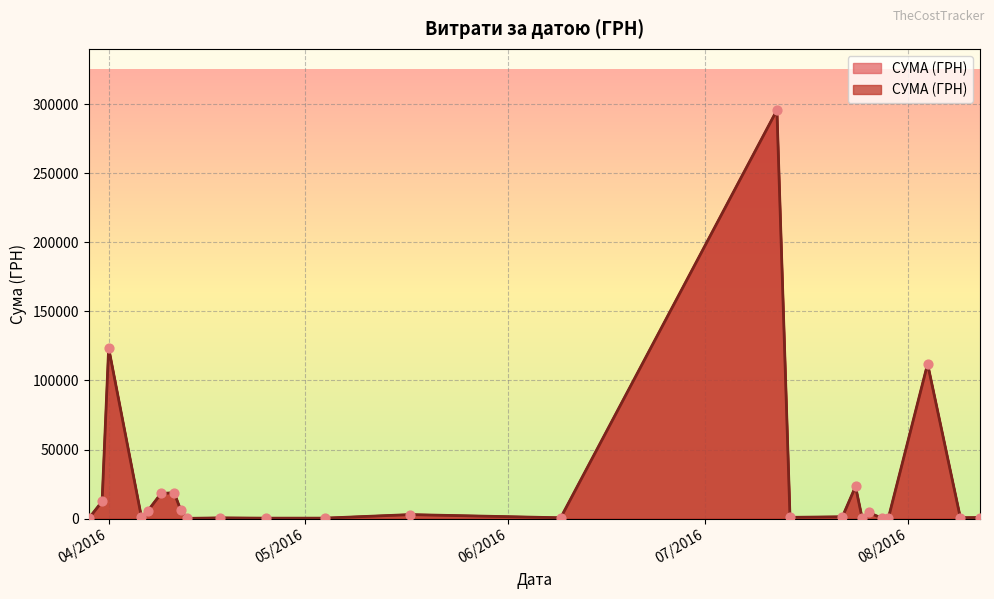

What is the change in value from 9 to 23?

+8306.1